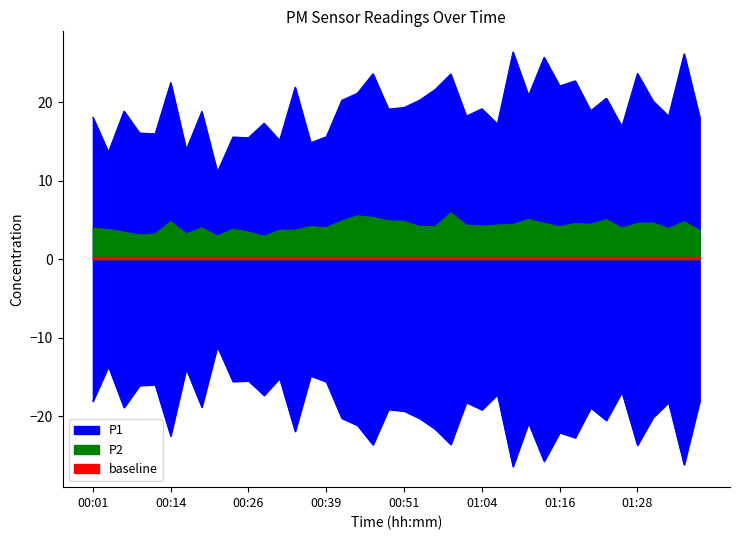

True or false: P2 and P1 cross at least once.

False